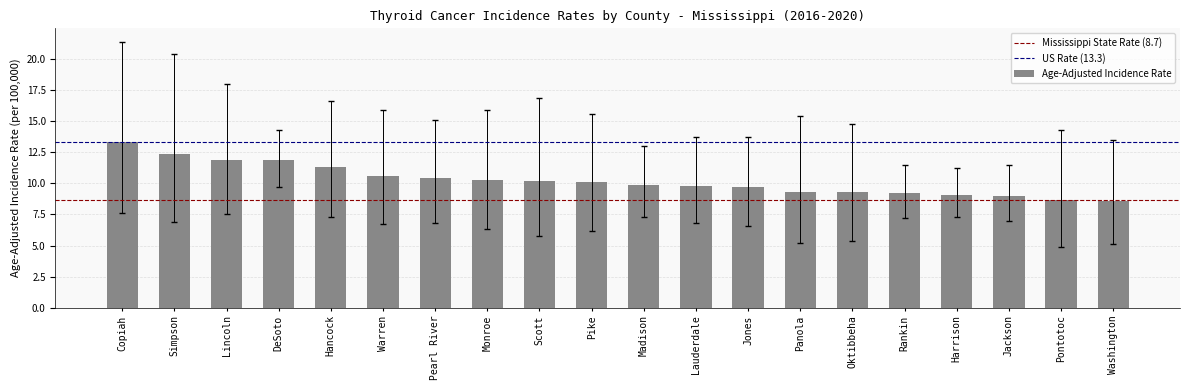

True or false: the data shows 10.6 at Warren.

True